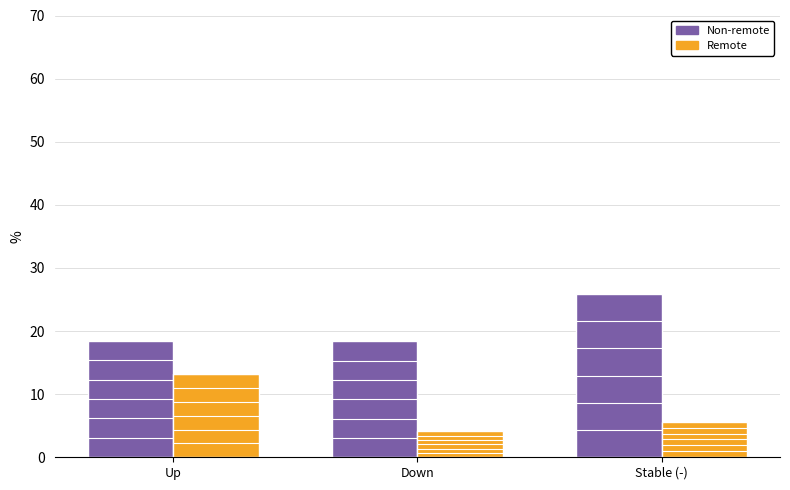

What is the label of the 3rd bar from the right?

Up